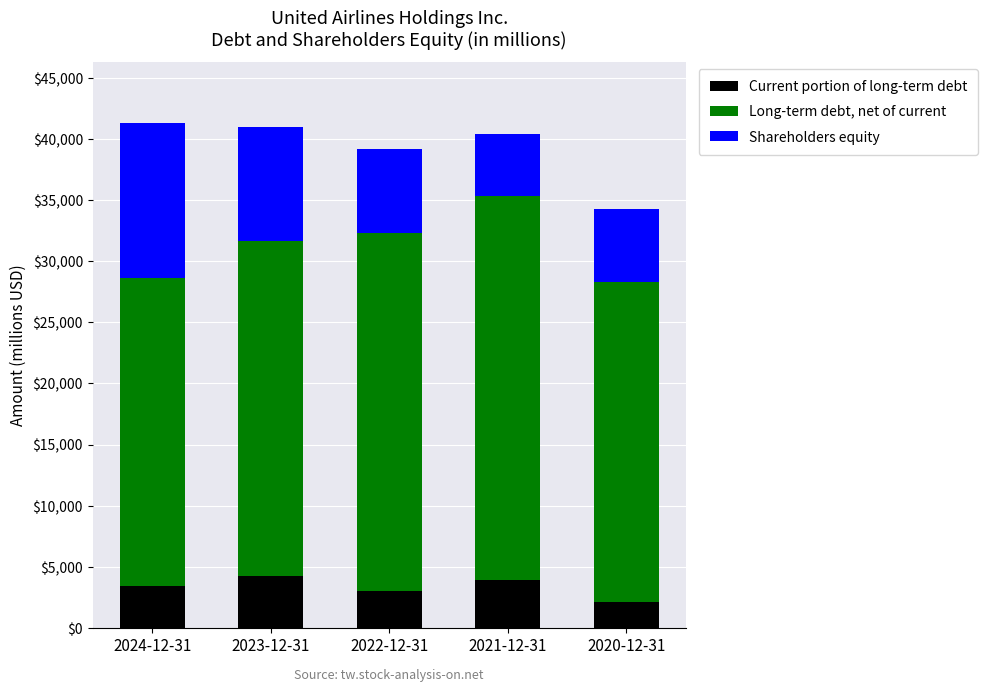

What is the minimum value for Current portion of long-term debt?

2111